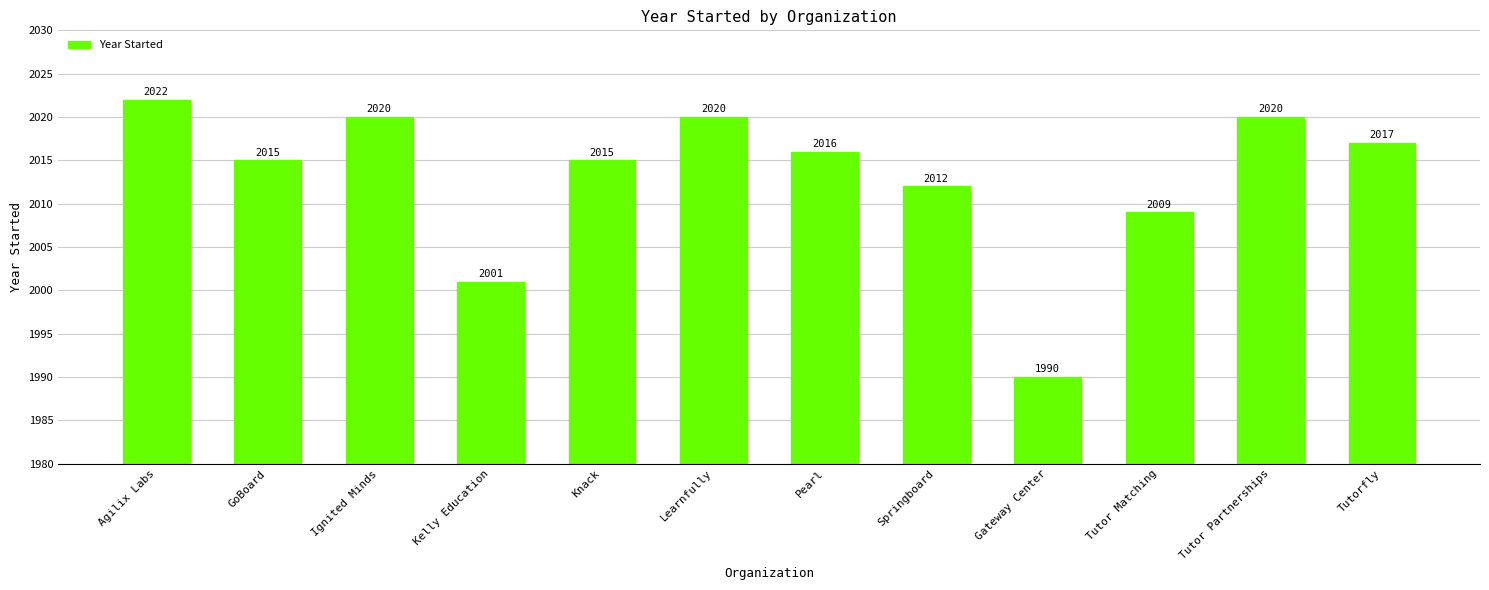

What is the change in value from Gateway Center to Tutor Matching?

+19